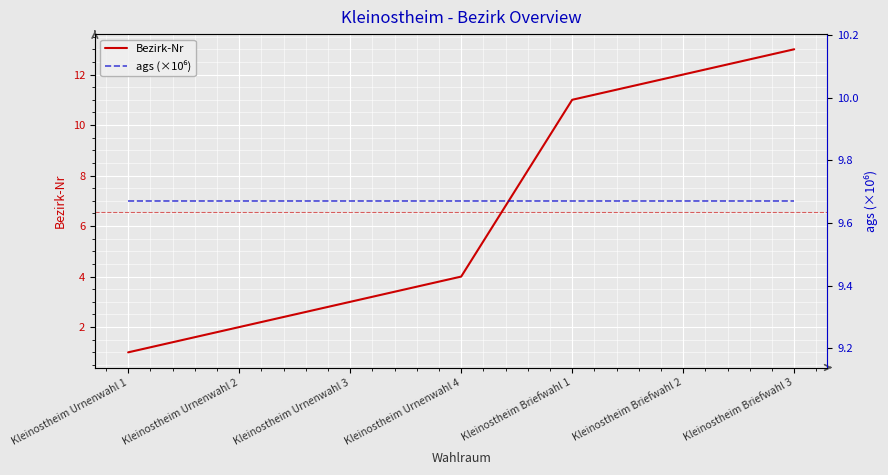

What is the spread (max minus min) of values at Kleinostheim Urnenwahl 3?

6.7